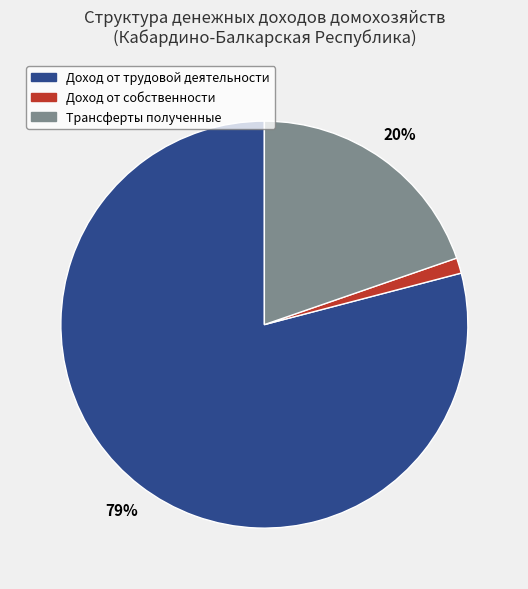

Which has a higher value, Доход от собственности or Доход от трудовой деятельности?

Доход от трудовой деятельности